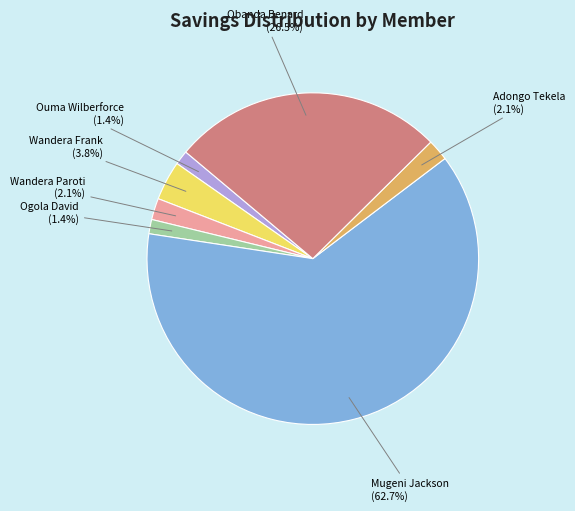

How many segments does this pie chart have?

7